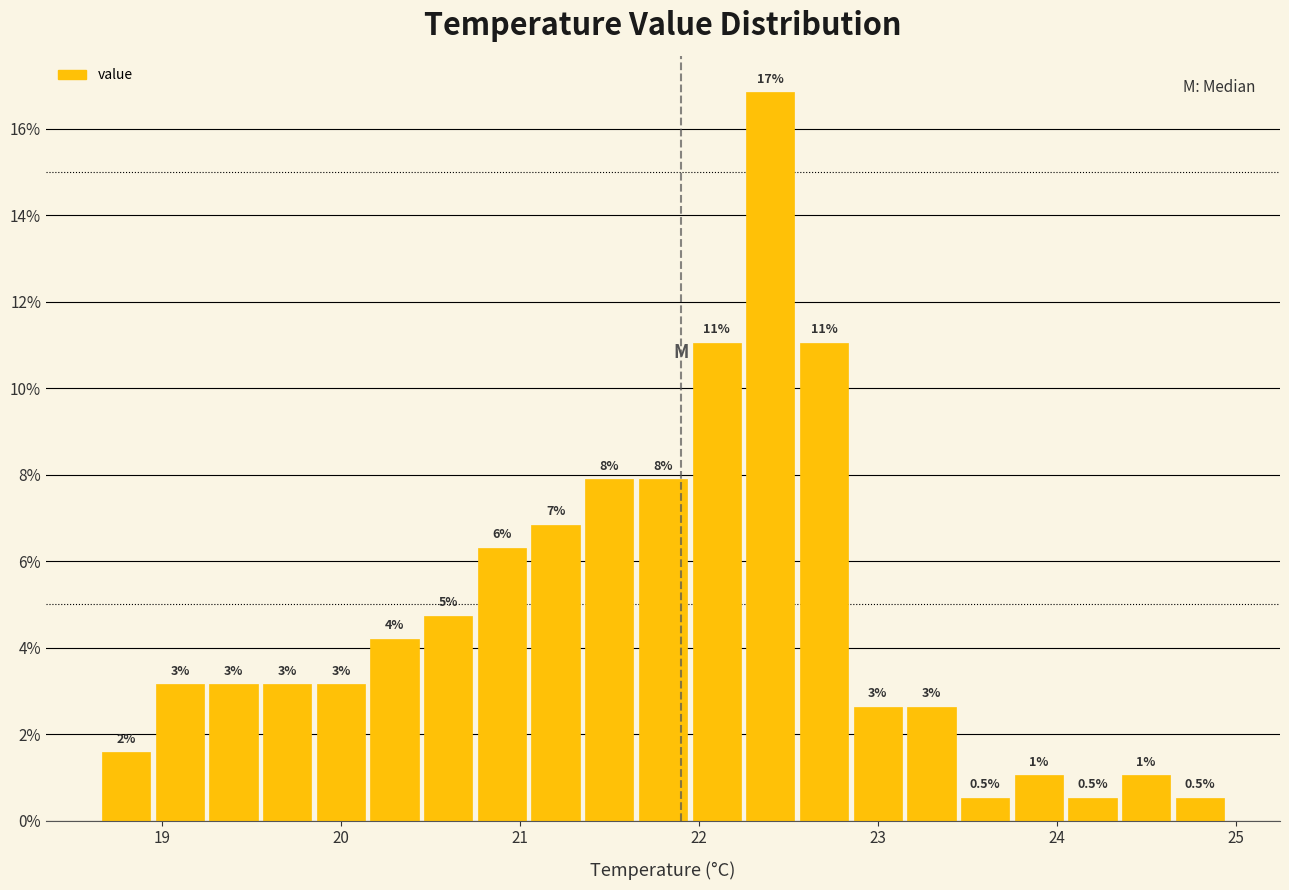

Read against the x-axis, roughly where is the centre of the tallest bar?

22.4